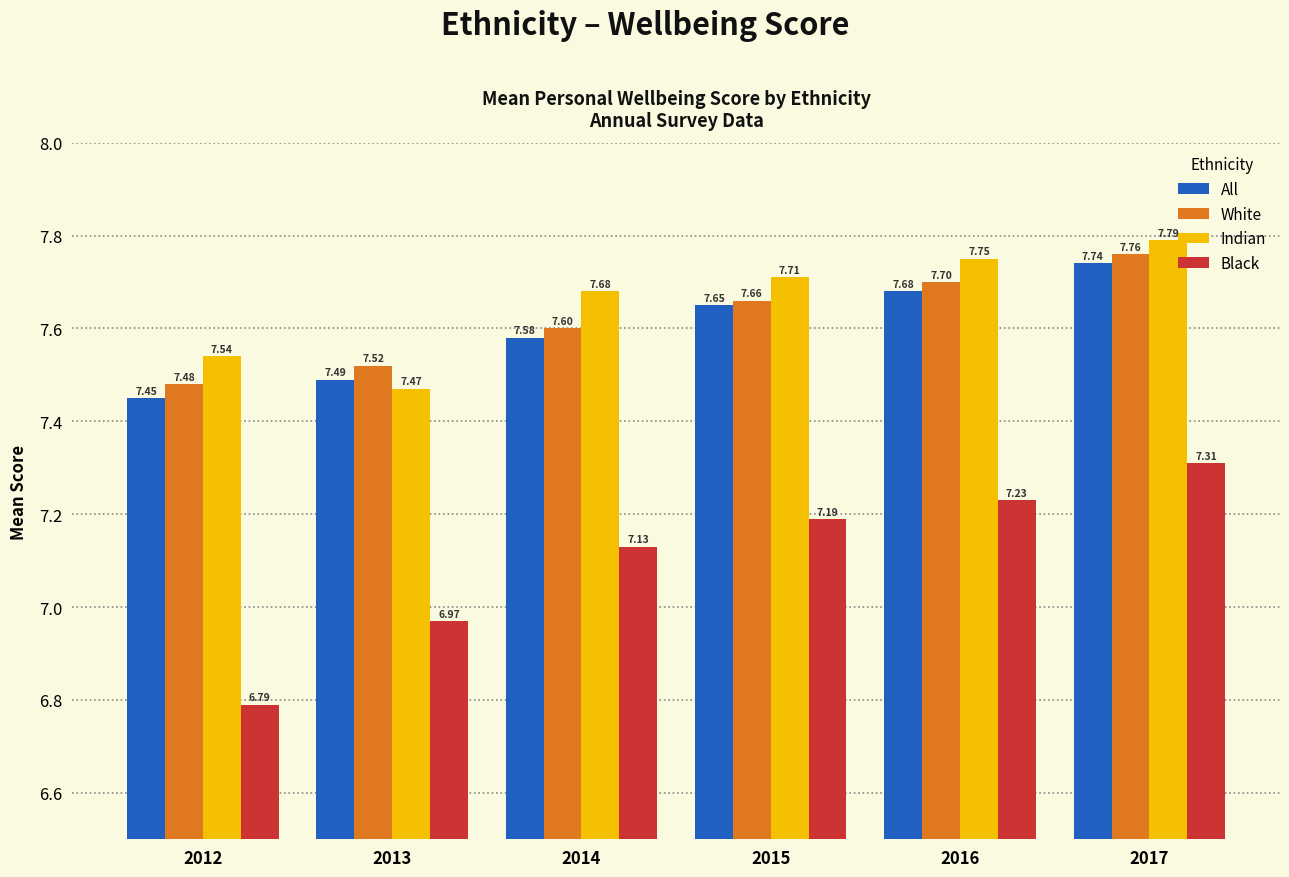

At how many categories does at least one series exceed 7?

6